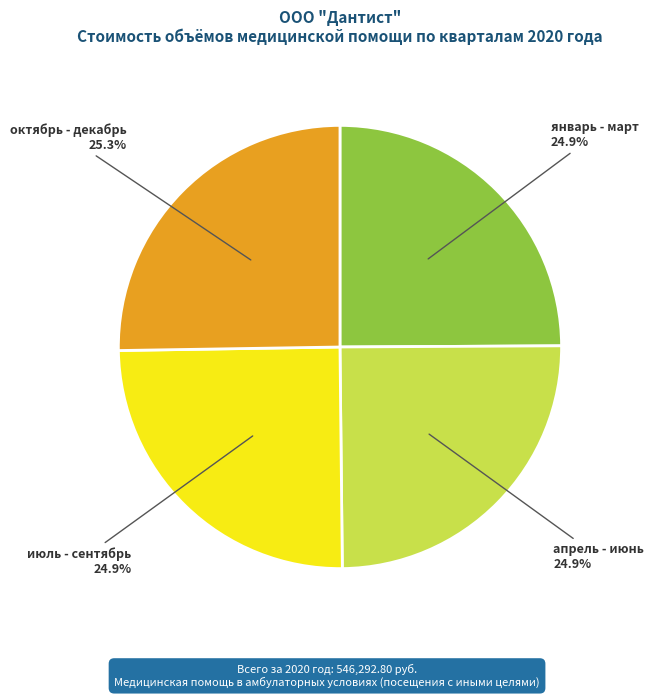

How many segments does this pie chart have?

4